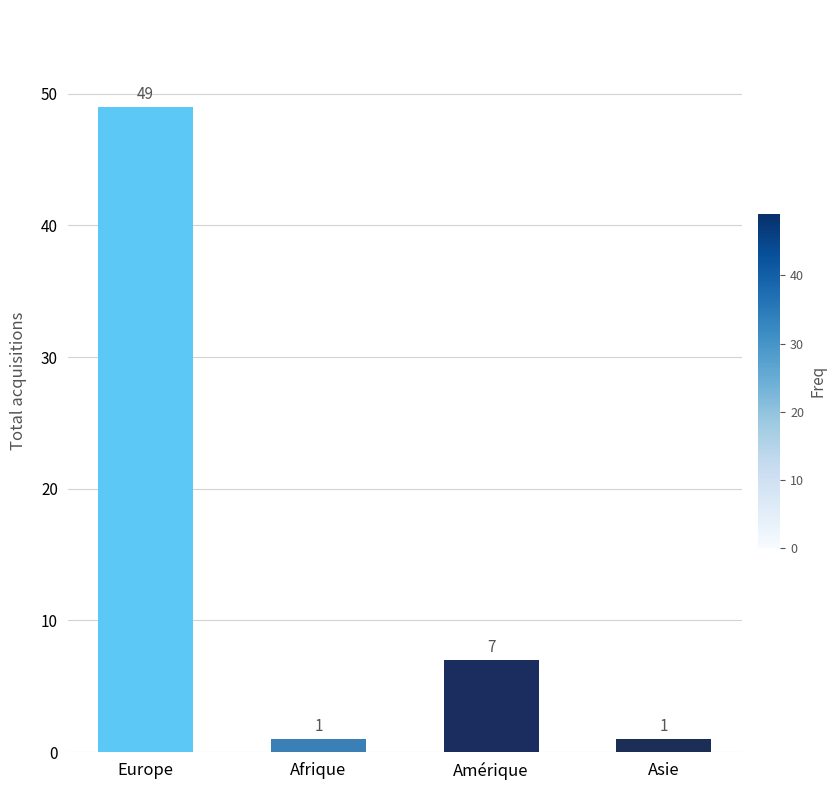

What is the label of the 2nd bar from the left?

Afrique